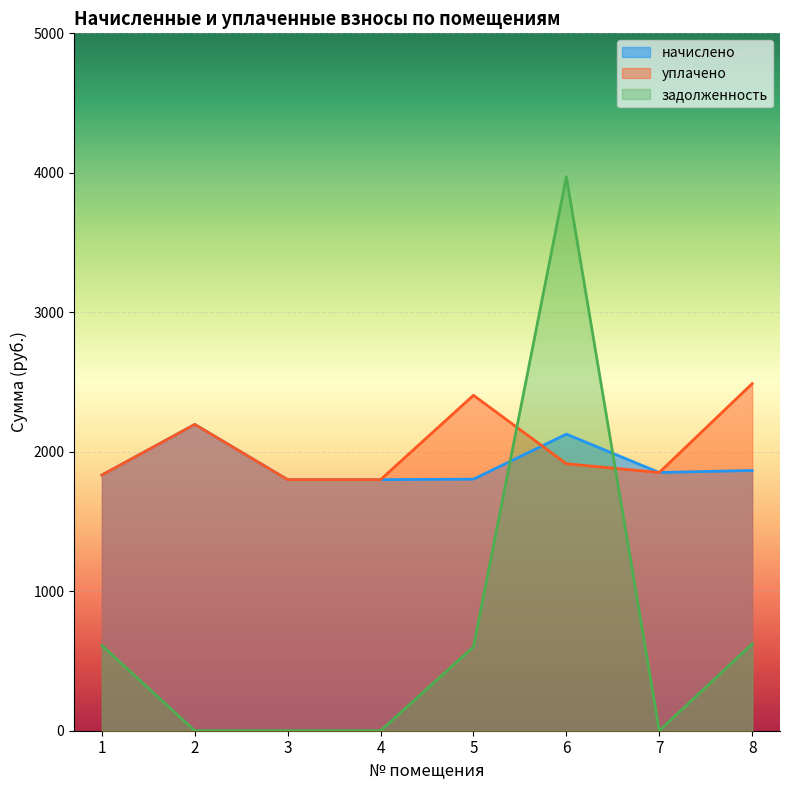

Which category has the lowest value across all series?

2